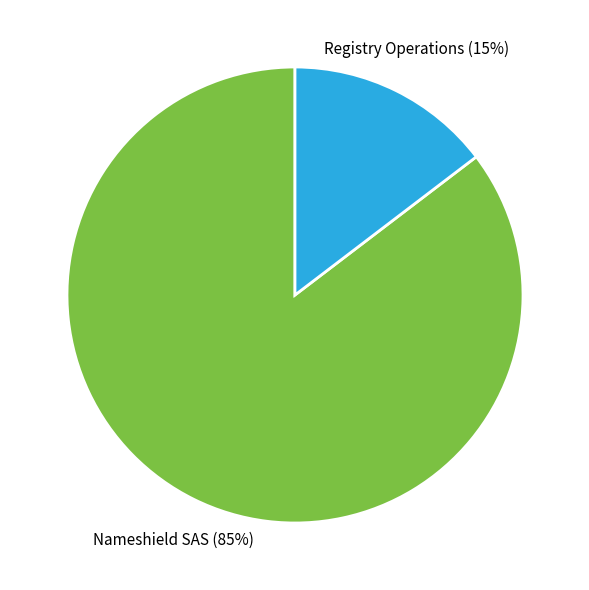

The Nameshield SAS slice represents 85% of the pie. True or false?

True